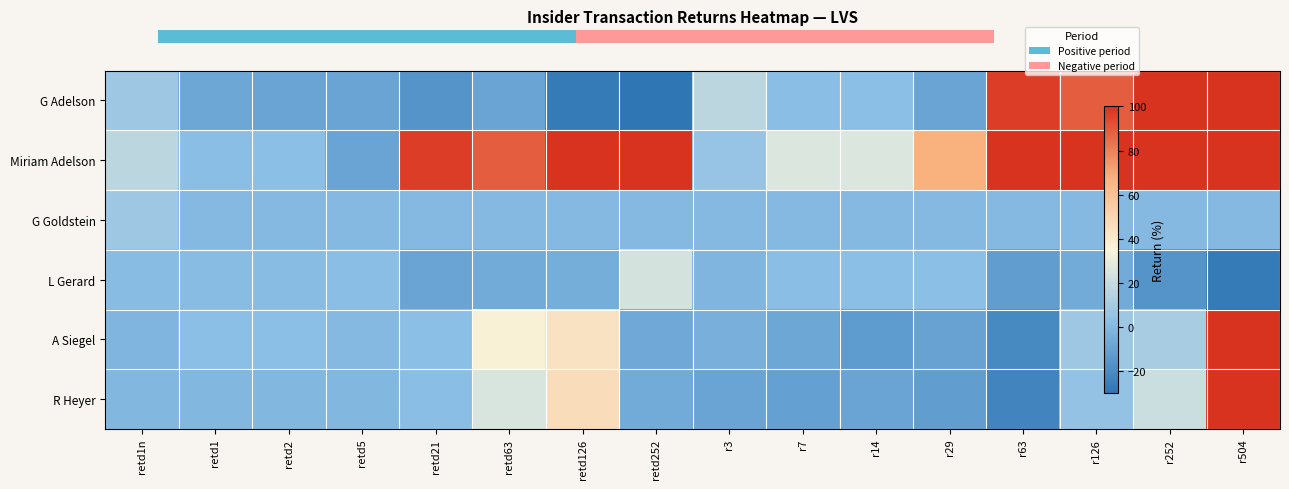

What is the sum of the R Heyer values at retd252 and r504?

94